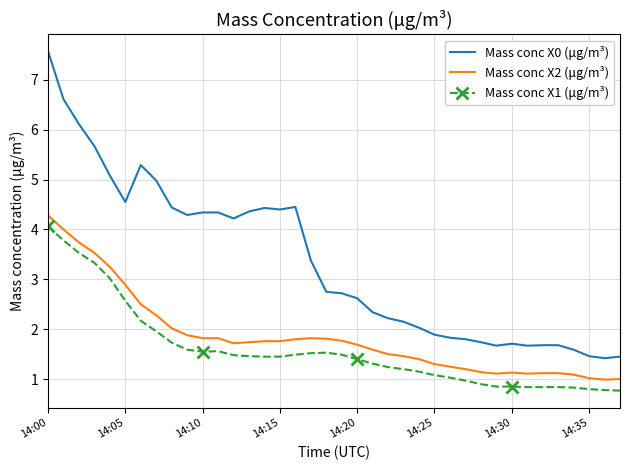

What are all the series names shown in the legend?

Mass conc X0 (μg/m³), Mass conc X2 (μg/m³), Mass conc X1 (μg/m³)